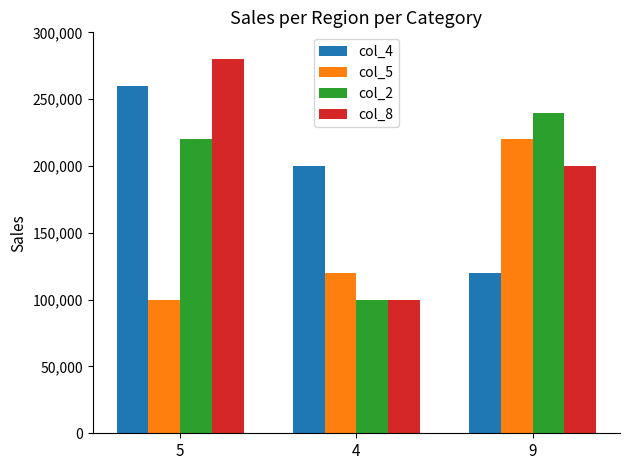

How many data points in col_4 are less than 200000?

1